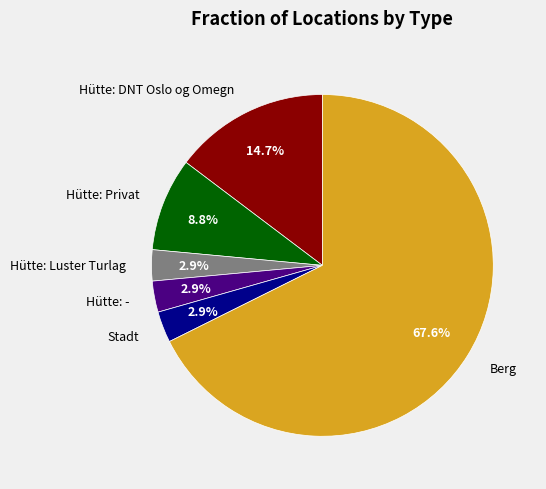

What is the largest slice in the pie chart?

Berg